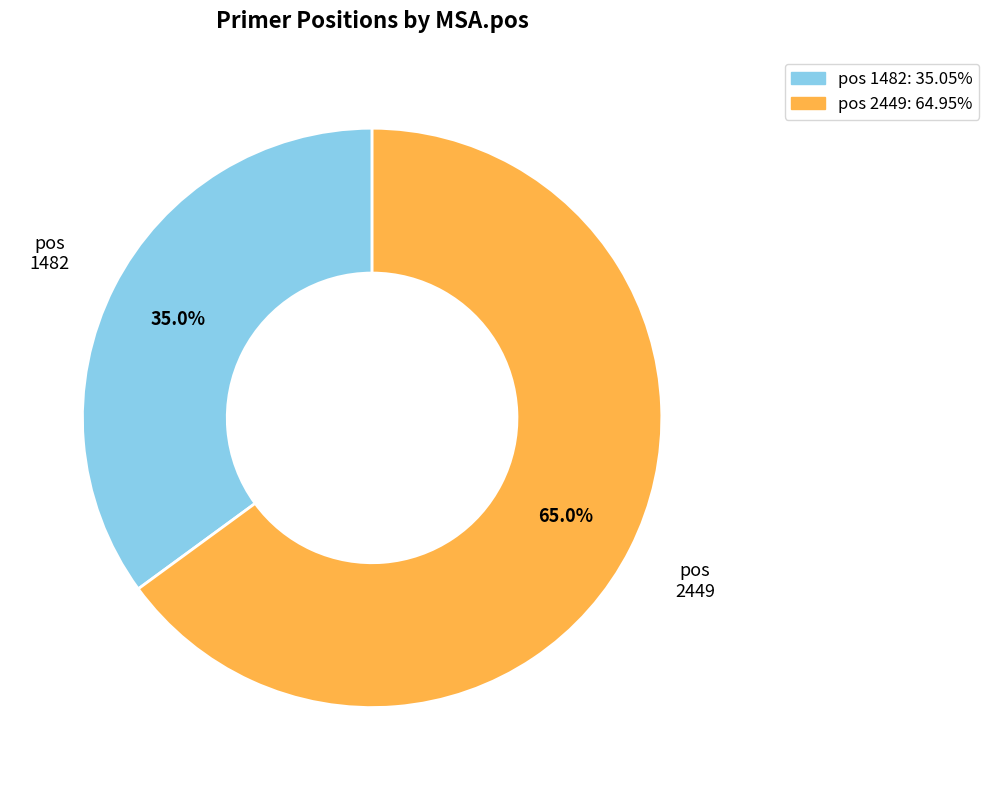

Does any single category account for the majority?

Yes